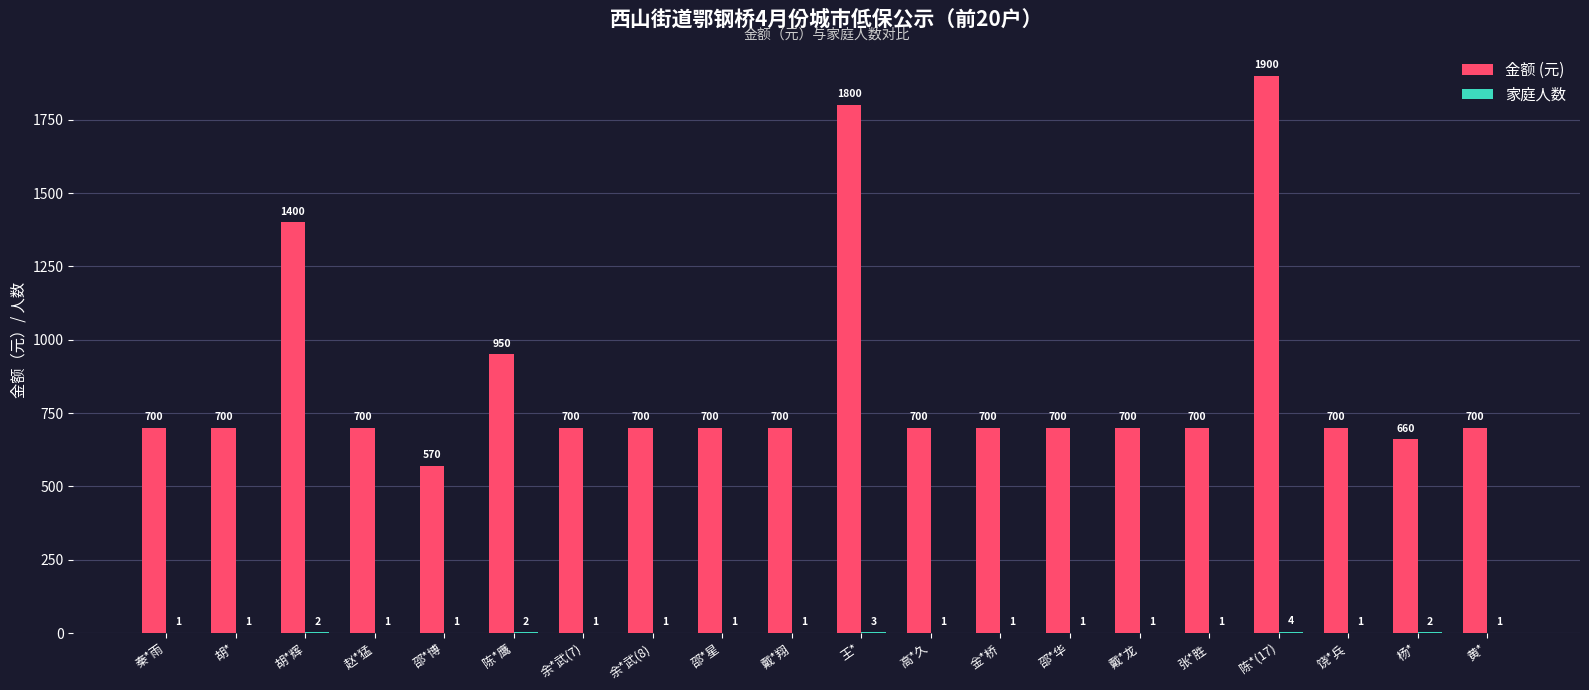

Which category has the highest value in the 金额 (元) series?

陈*(17)